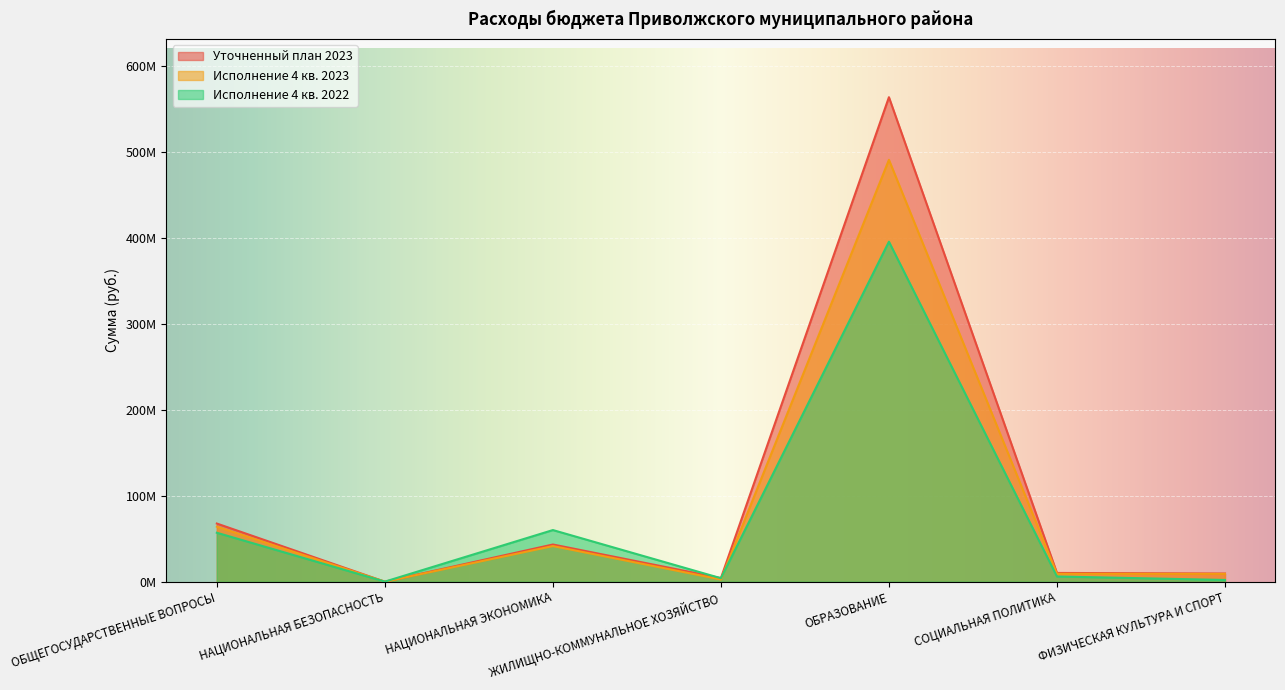

Reading left to right, list all the values displayed in this chart.

Уточненный план 2023: 67768234.4	61000.0	43362948.1	4262899.1	564033460.7	10253640.4	9580604.7
Исполнение 4 кв. 2023: 64153521.4	61000.0	41552759.8	2633615.7	491137509.6	9283186.1	9211248.2
Исполнение 4 кв. 2022: 57050970.7	159450.0	60173689.3	4119049.7	395831029.0	6138795.7	2095017.1